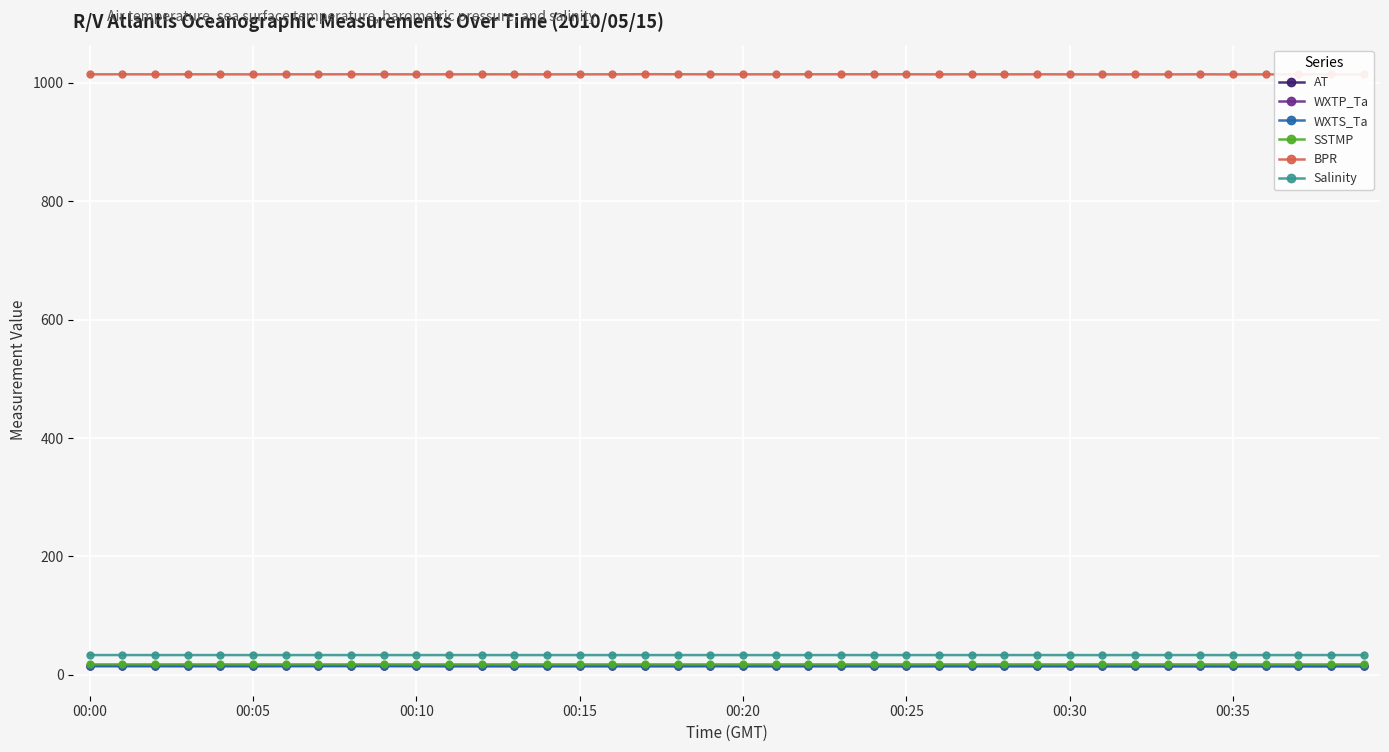

What are all the series names shown in the legend?

AT, WXTP_Ta, WXTS_Ta, SSTMP, BPR, Salinity